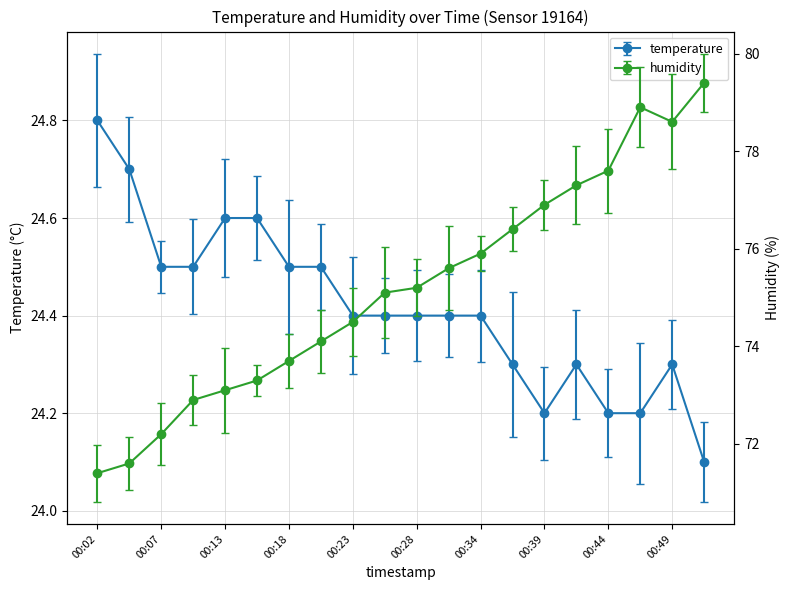

At which label is temperature closest to 24?

00:51